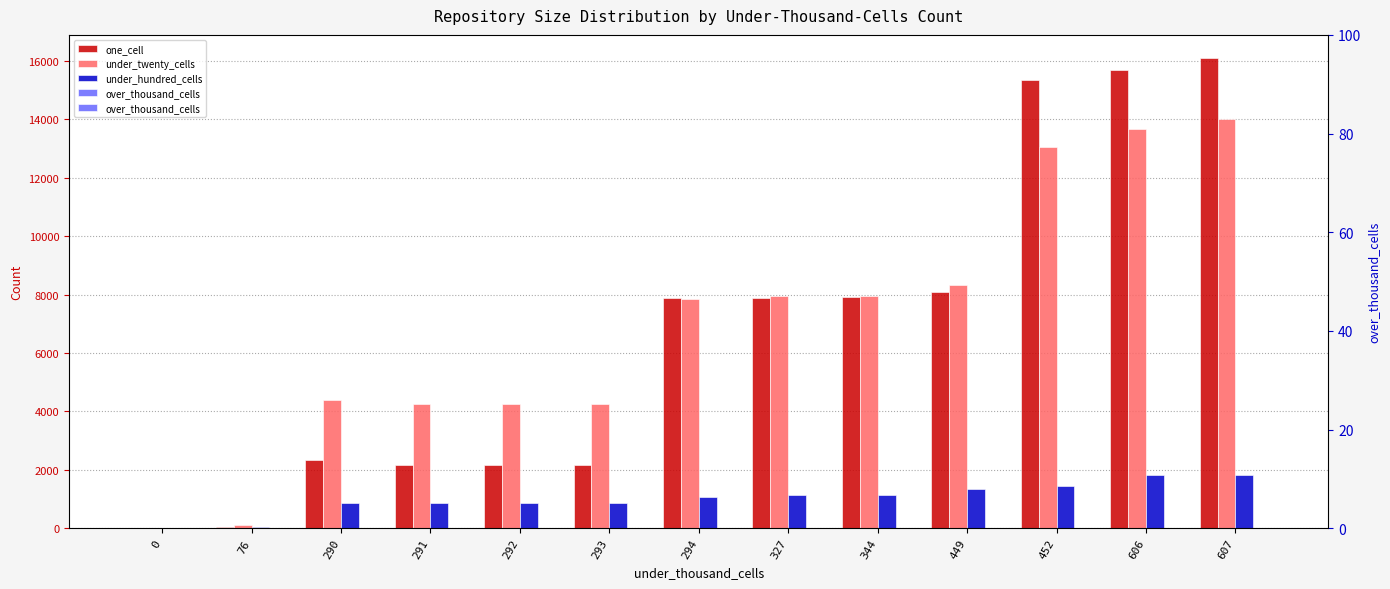

Rank the categories by under_hundred_cells value from lowest to highest.

0, 76, 293, 291, 292, 290, 294, 344, 327, 449, 452, 606, 607